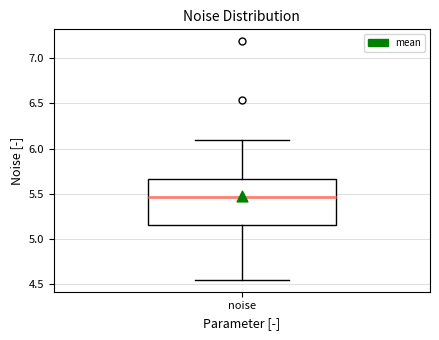

Transcribe this box plot: give where the median line is, the range the box spans, and where the two whiskers end, as read against the y-axis. The values are not printed on the chart, so give them approximately, as read against the axis.

median 5.45, box 5.15 to 5.65, whiskers 4.55 to 6.10